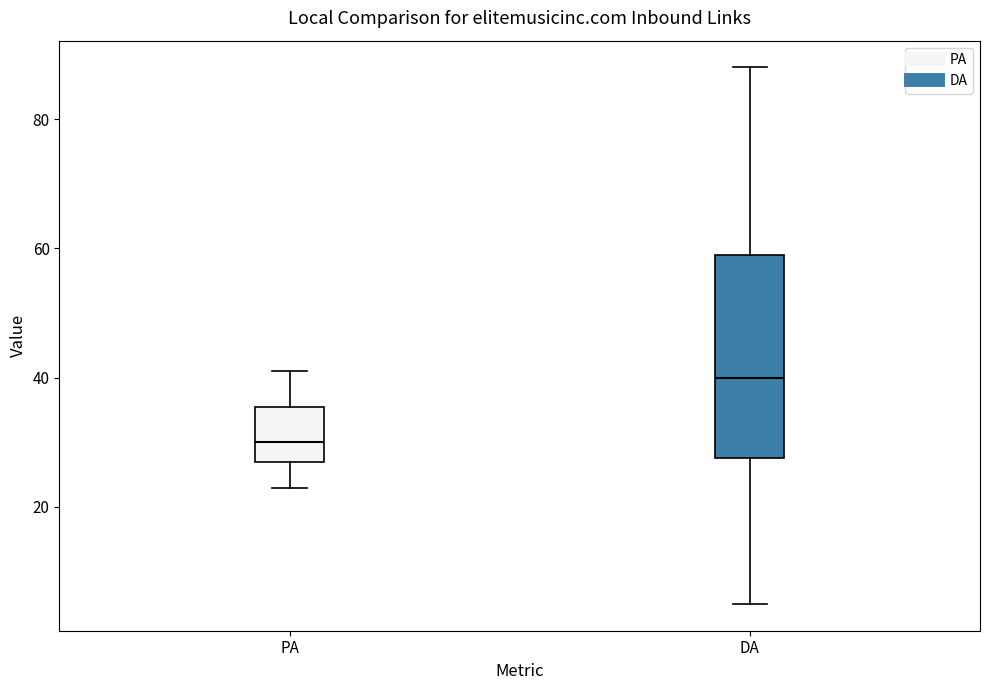

Reading left to right, read every box against the y-axis: the position of its median line, the range the box covers, and the ends of its whiskers. The values are not printed on the chart, so give them approximately, as read against the axis.

PA: median 30, box 28 to 36, whiskers 24 to 42
DA: median 40, box 28 to 60, whiskers 6 to 88